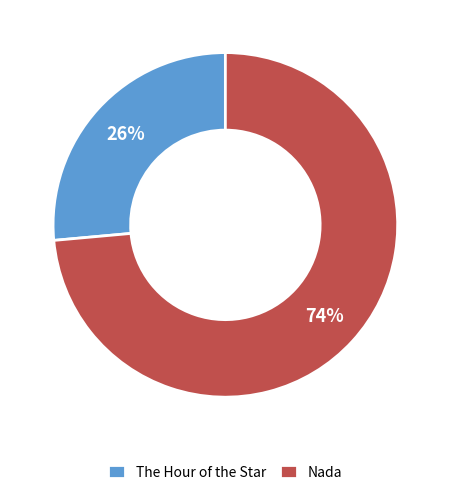

Which has a higher value, Nada or The Hour of the Star?

Nada